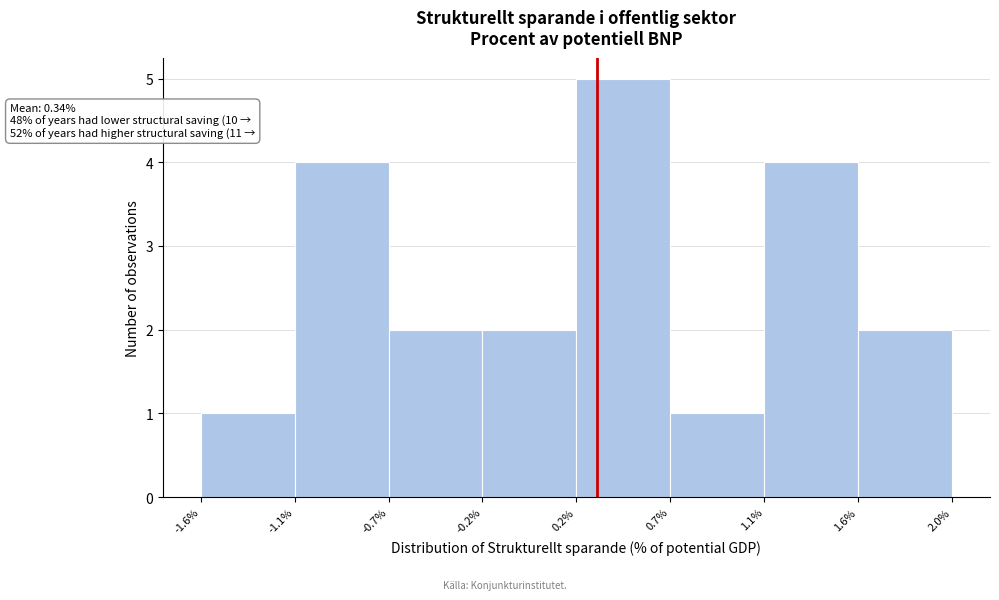

Reading right to left, transcribe all the data shown in this chart.

1.6%=2	1.1%=4	0.7%=1	0.2%=5	-0.2%=2	-0.7%=2	-1.1%=4	-1.6%=1